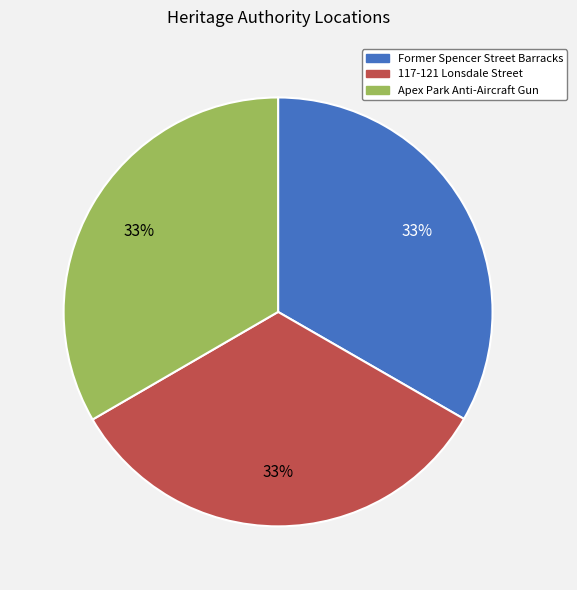

What is the ratio of the value at Apex Park Anti-Aircraft Gun to the value at Former Spencer Street Barracks?

1.0